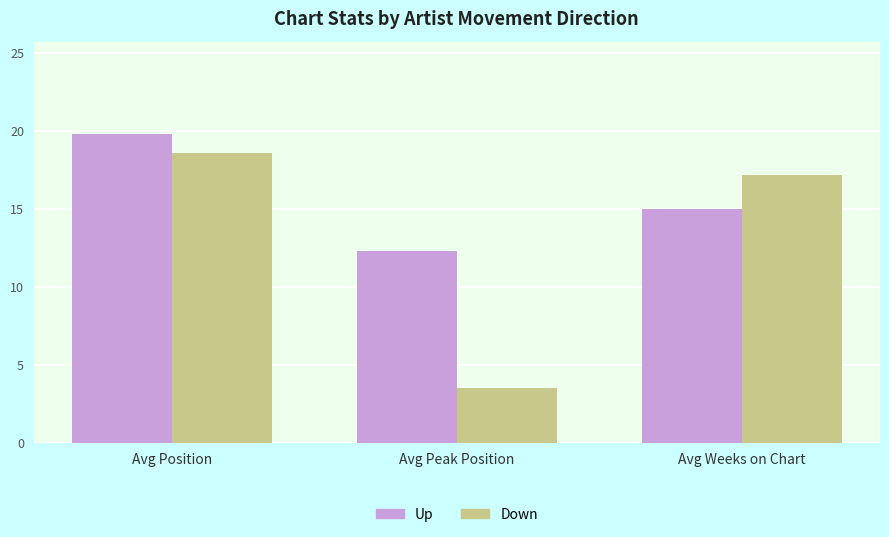

What is the difference between the highest and lowest values at Avg Weeks on Chart?

2.2